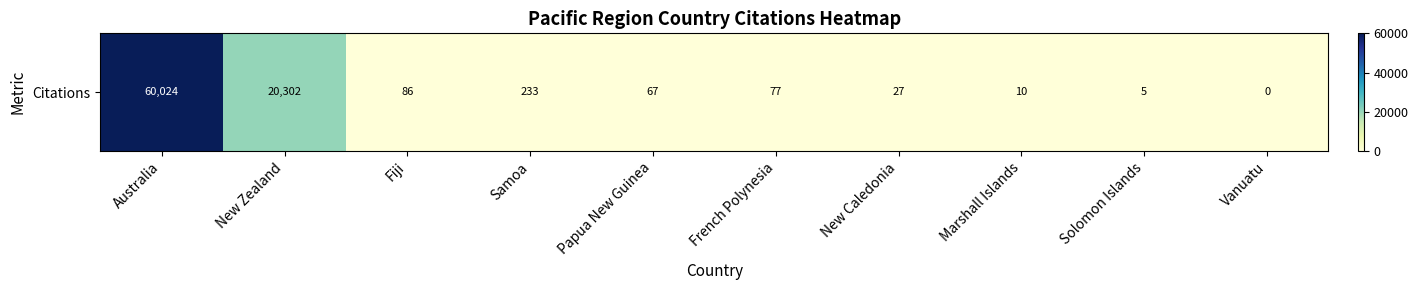

Which category has the lowest value across all series?

Vanuatu